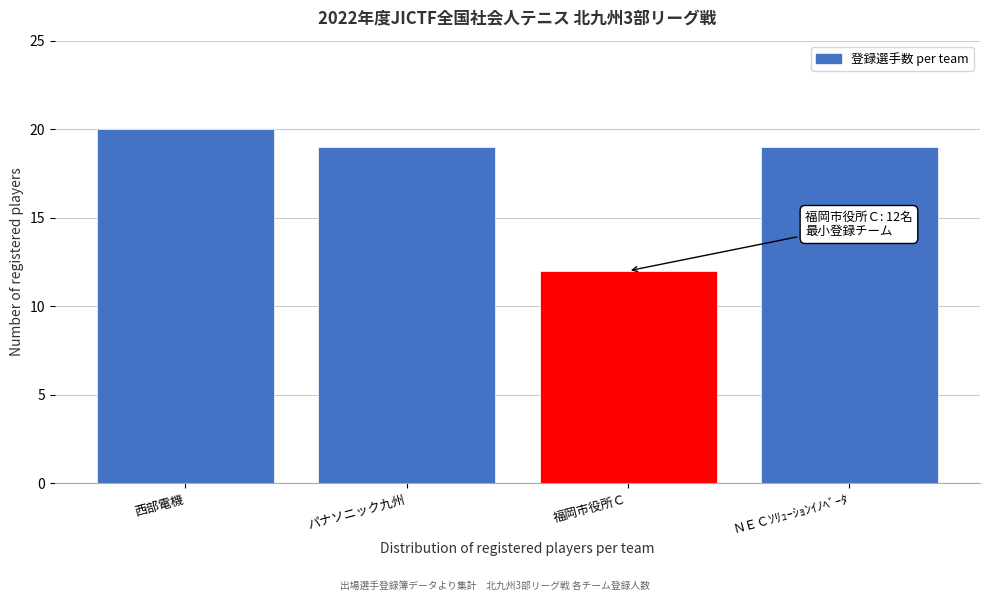

Reading left to right, extract all data points from this chart.

20	19	12	19